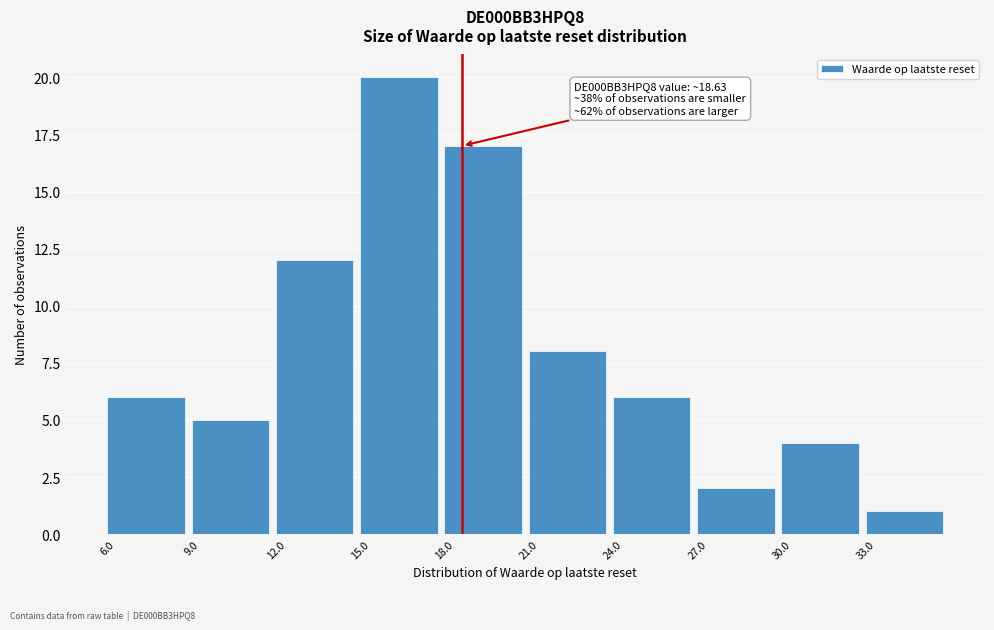

Which range on the x-axis has the tallest bar?

15 to 18